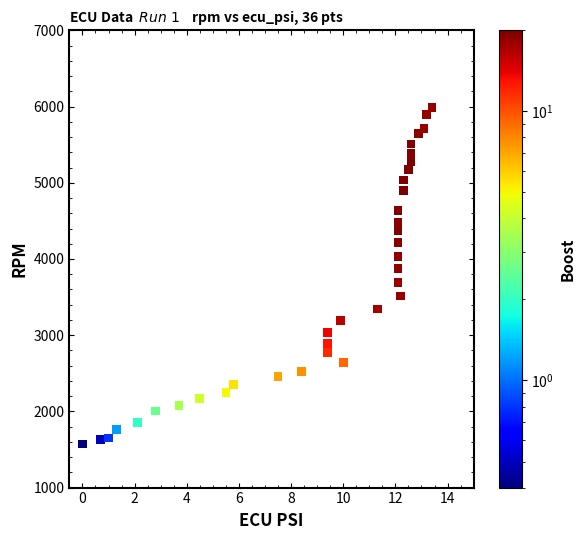

What is the range of Y values (max minus min)?

4415